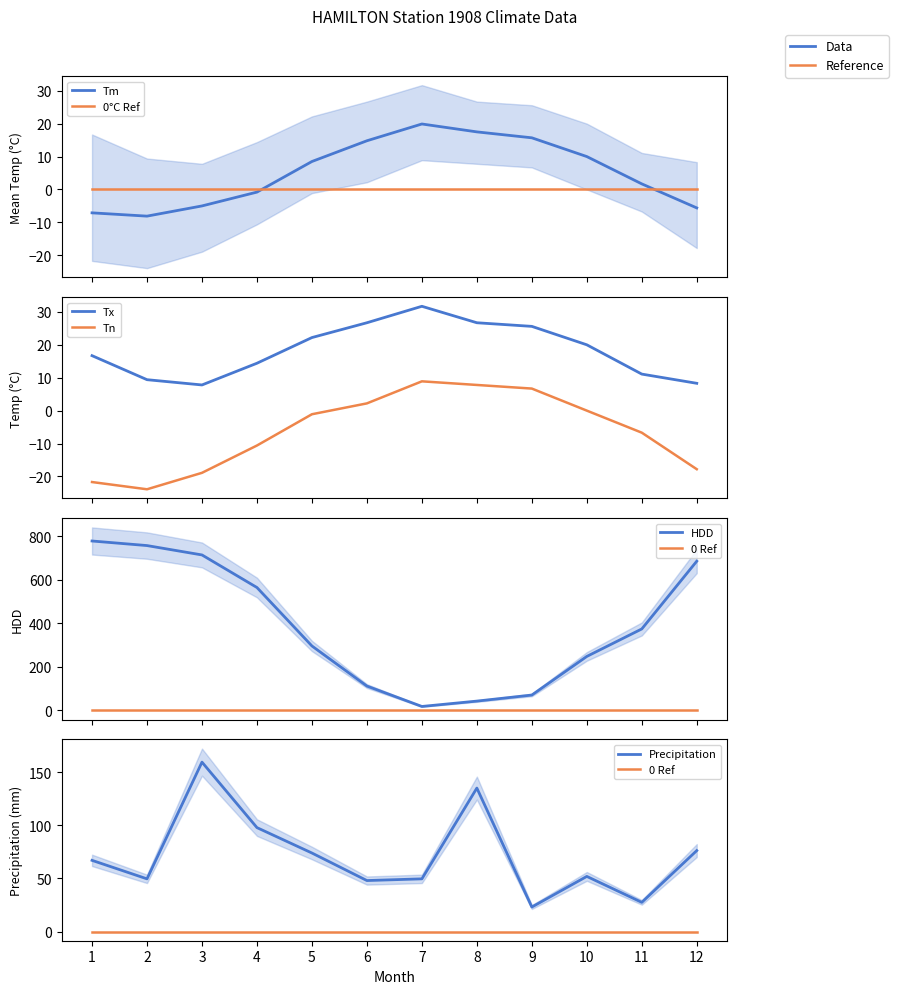

What is the greatest value displayed?

777.5